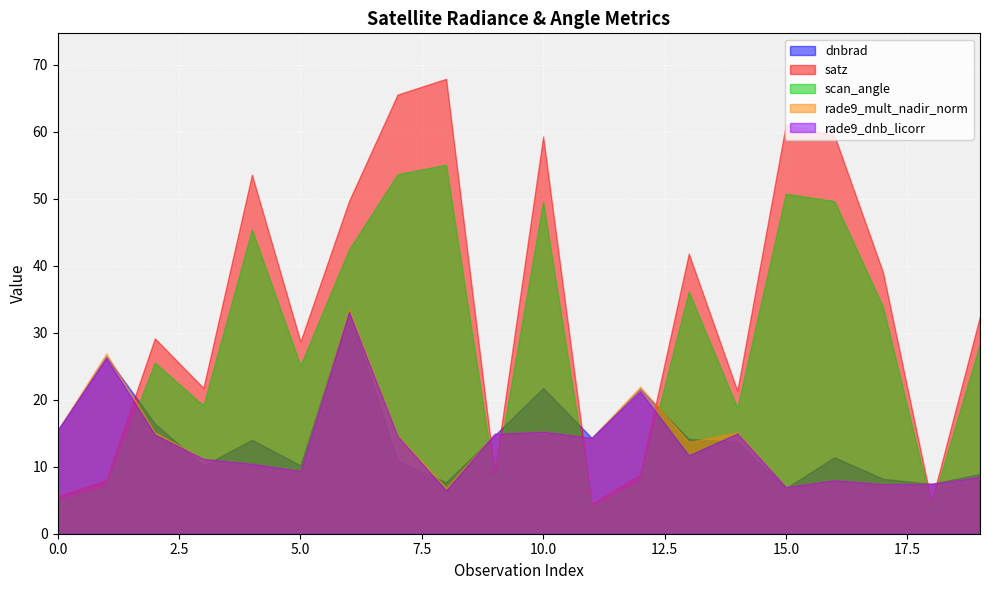

How many interior local valleys does the rade9_dnb_licorr series have?

6